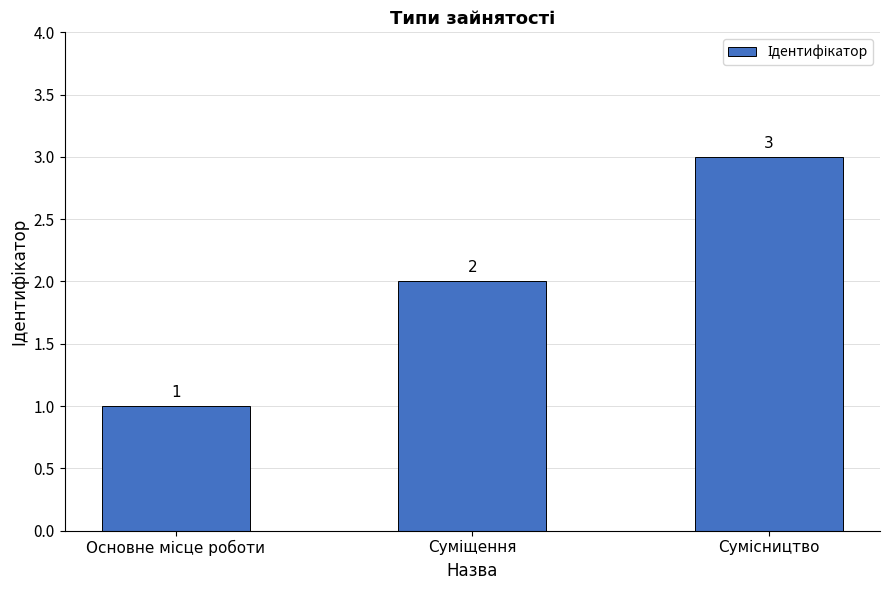

Count the values in the range 1 to 3.

3